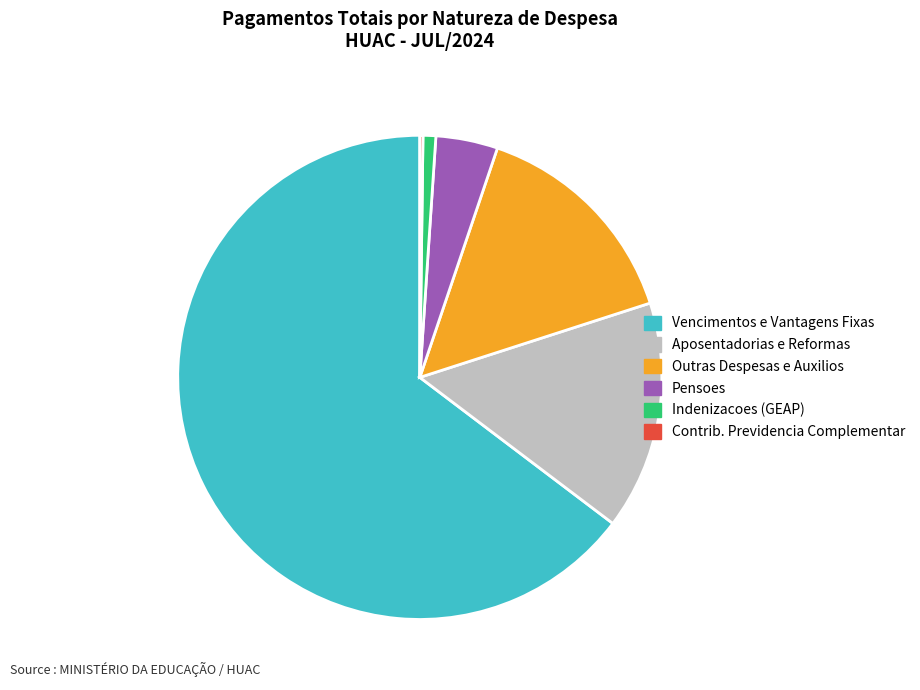

Is there any slice that represents more than half of the pie?

Yes